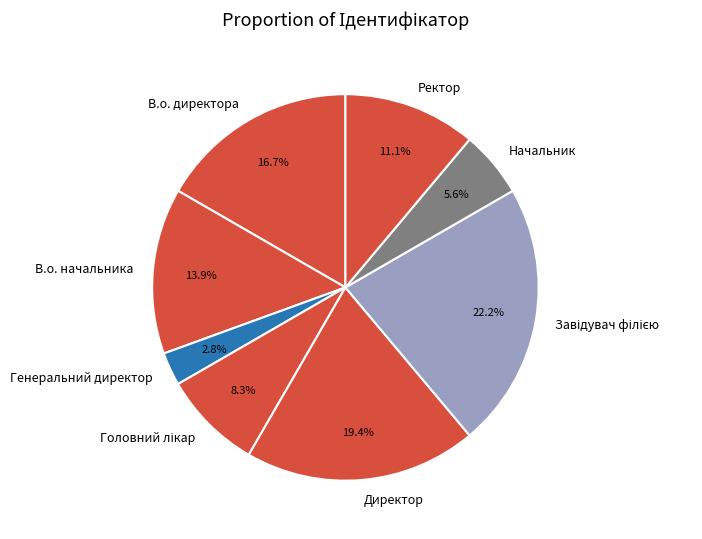

Between Ректор and Директор, which is larger?

Директор